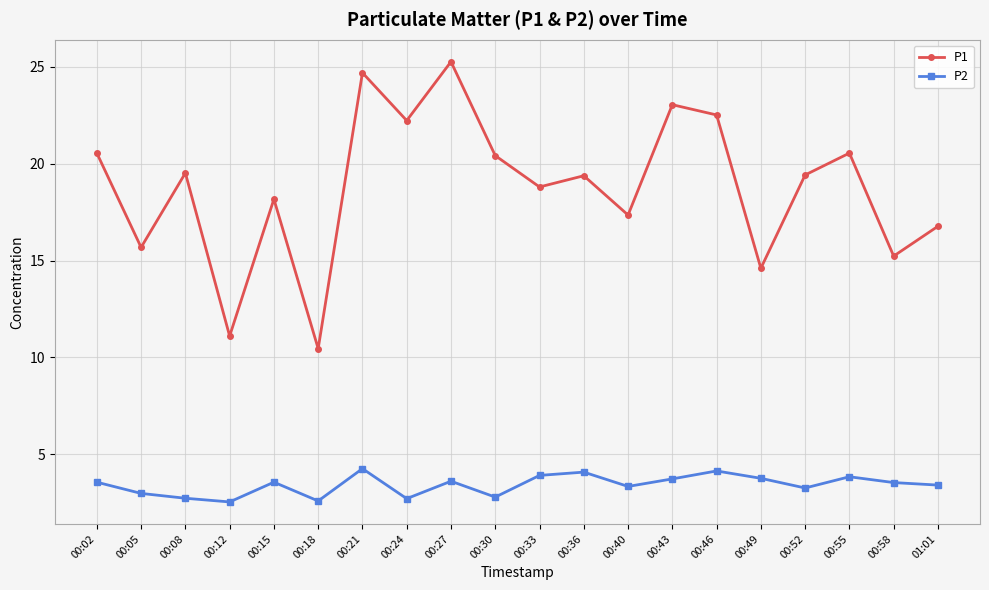

What is the difference between the highest and lowest values at 00:40?

14.0